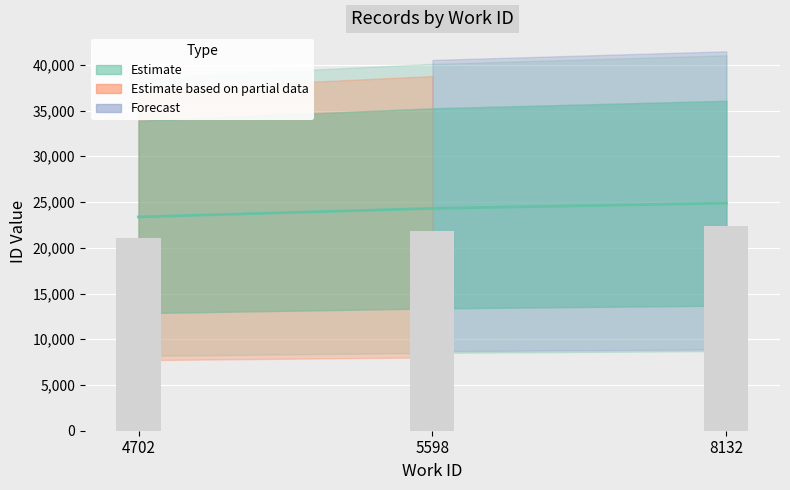

Reading left to right, extract all data points from this chart.

23372	24306	24874